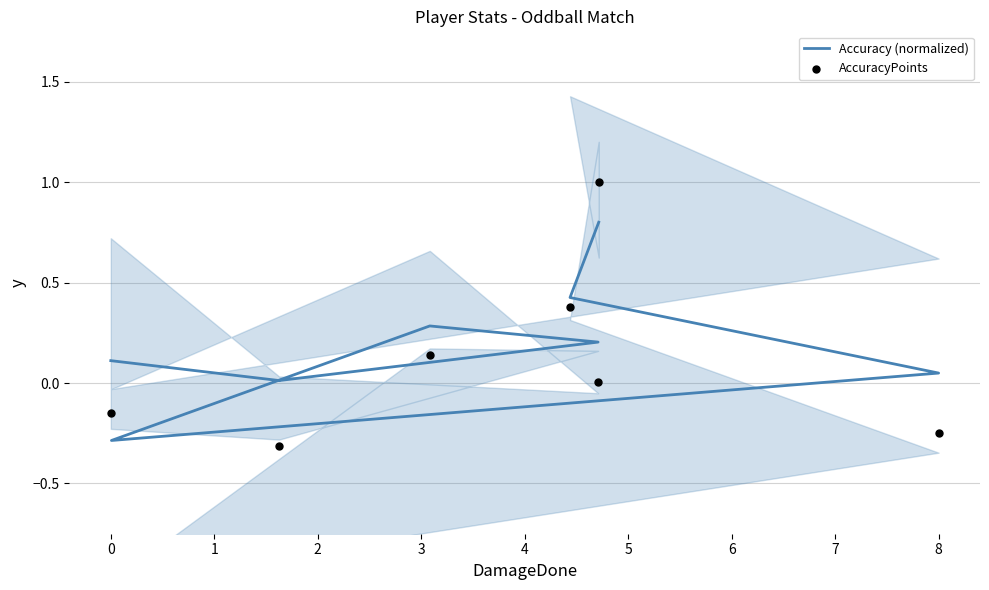

Which series contains the lowest Y value?

AccuracyPoints